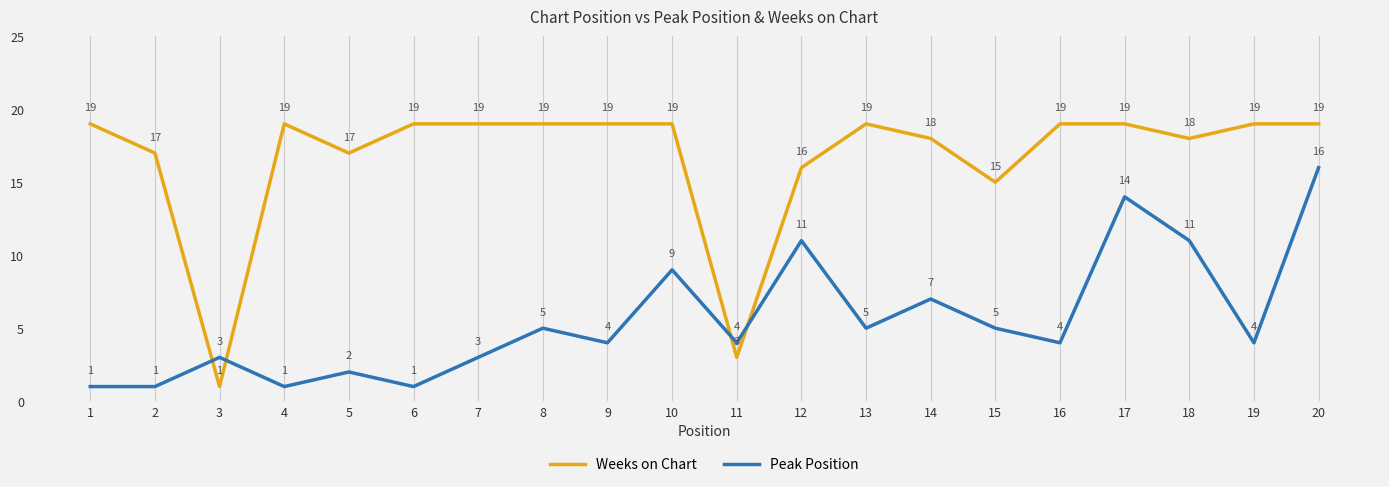

At how many categories does at least one series exceed 10?

18